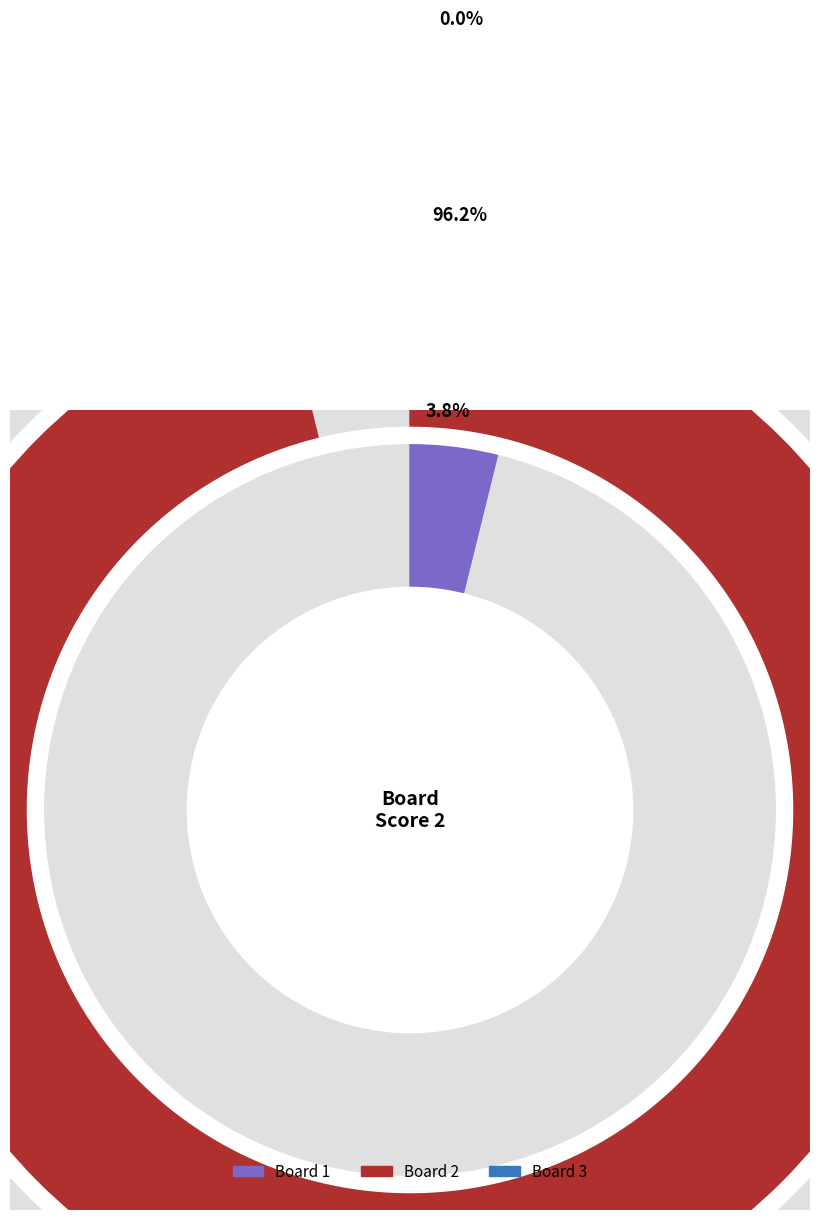

Between 2 and 3, which is larger?

2